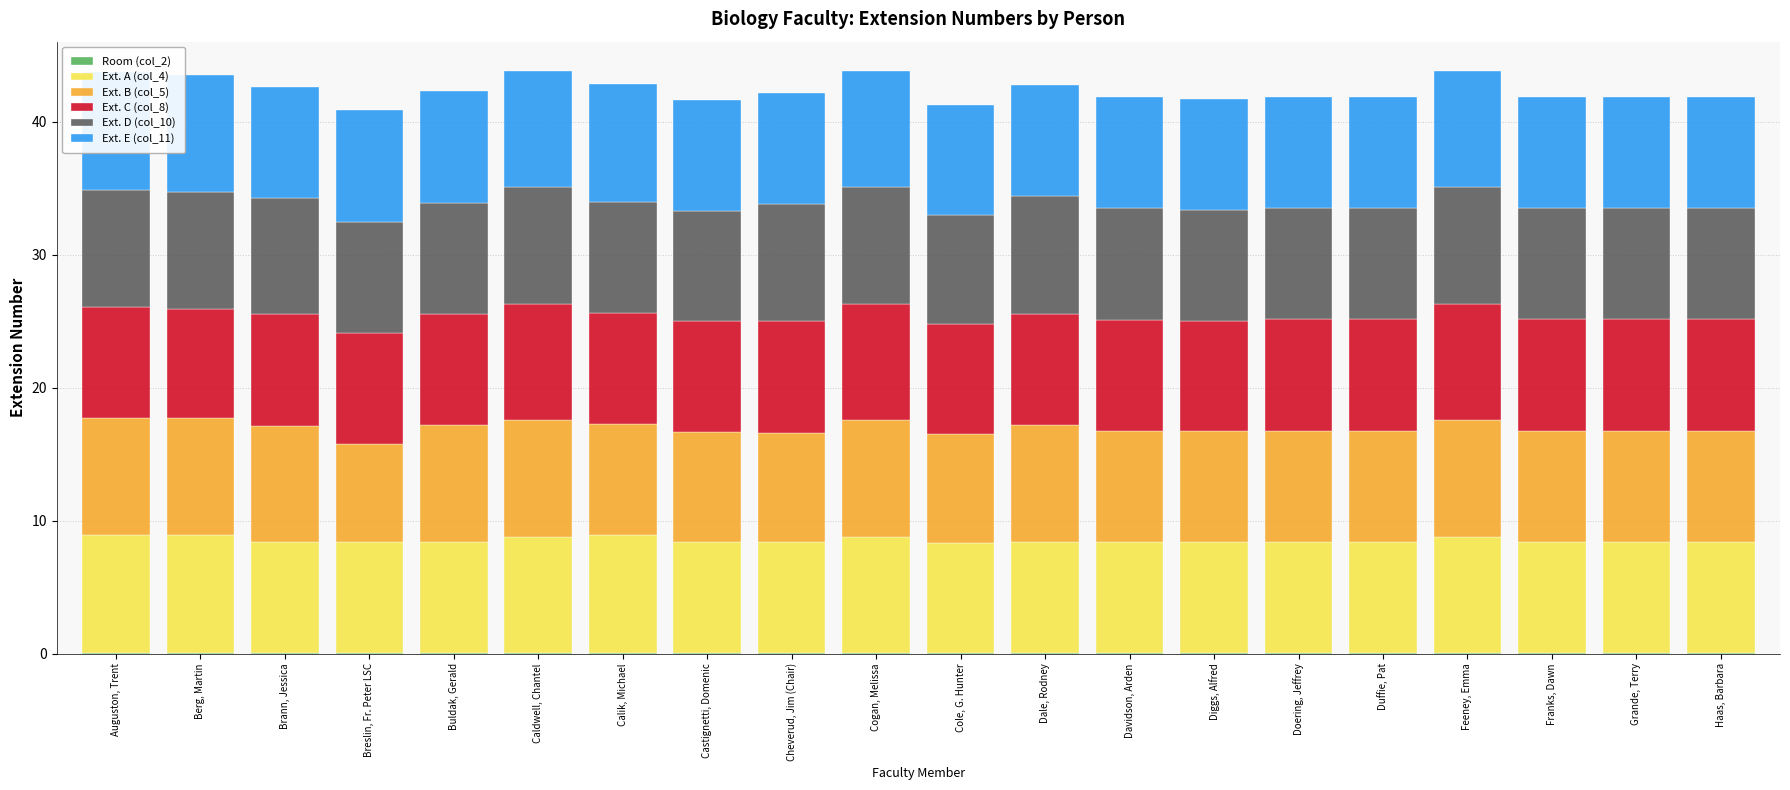

Rank the series by their maximum value, from lowest to highest.

Room (col_2), Ext. C (col_8), Ext. B (col_5), Ext. D (col_10), Ext. E (col_11), Ext. A (col_4)